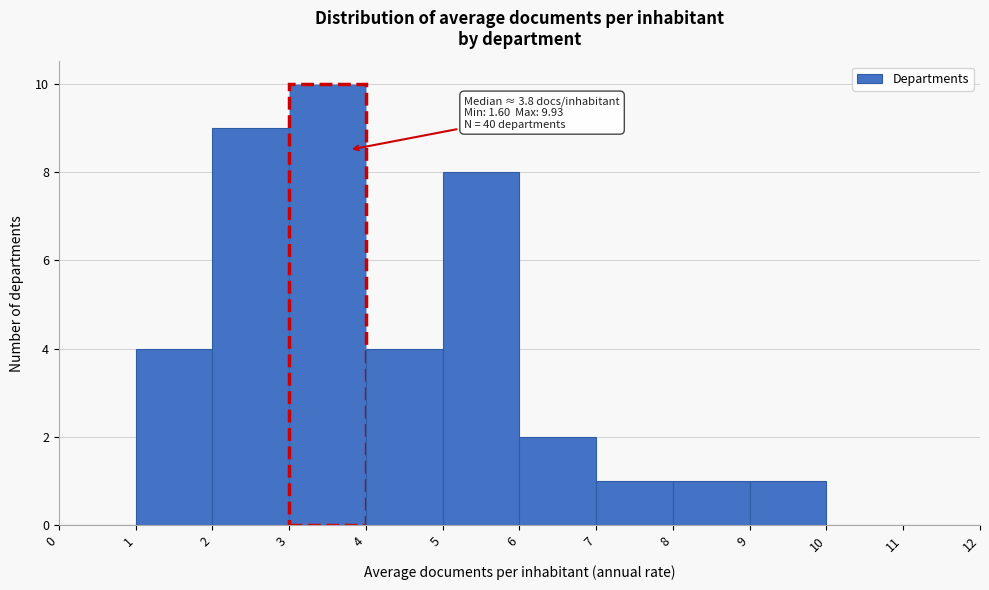

Over which range of the x-axis is the bar tallest?

3 to 4